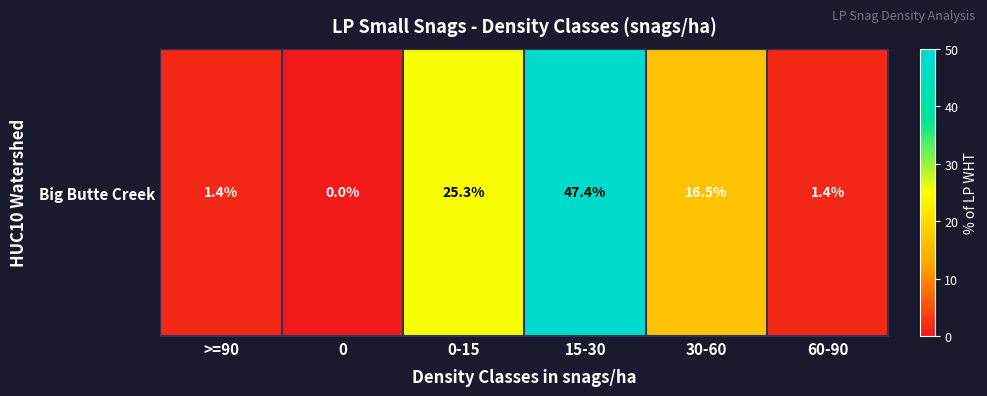

How many series are shown in this chart?

1